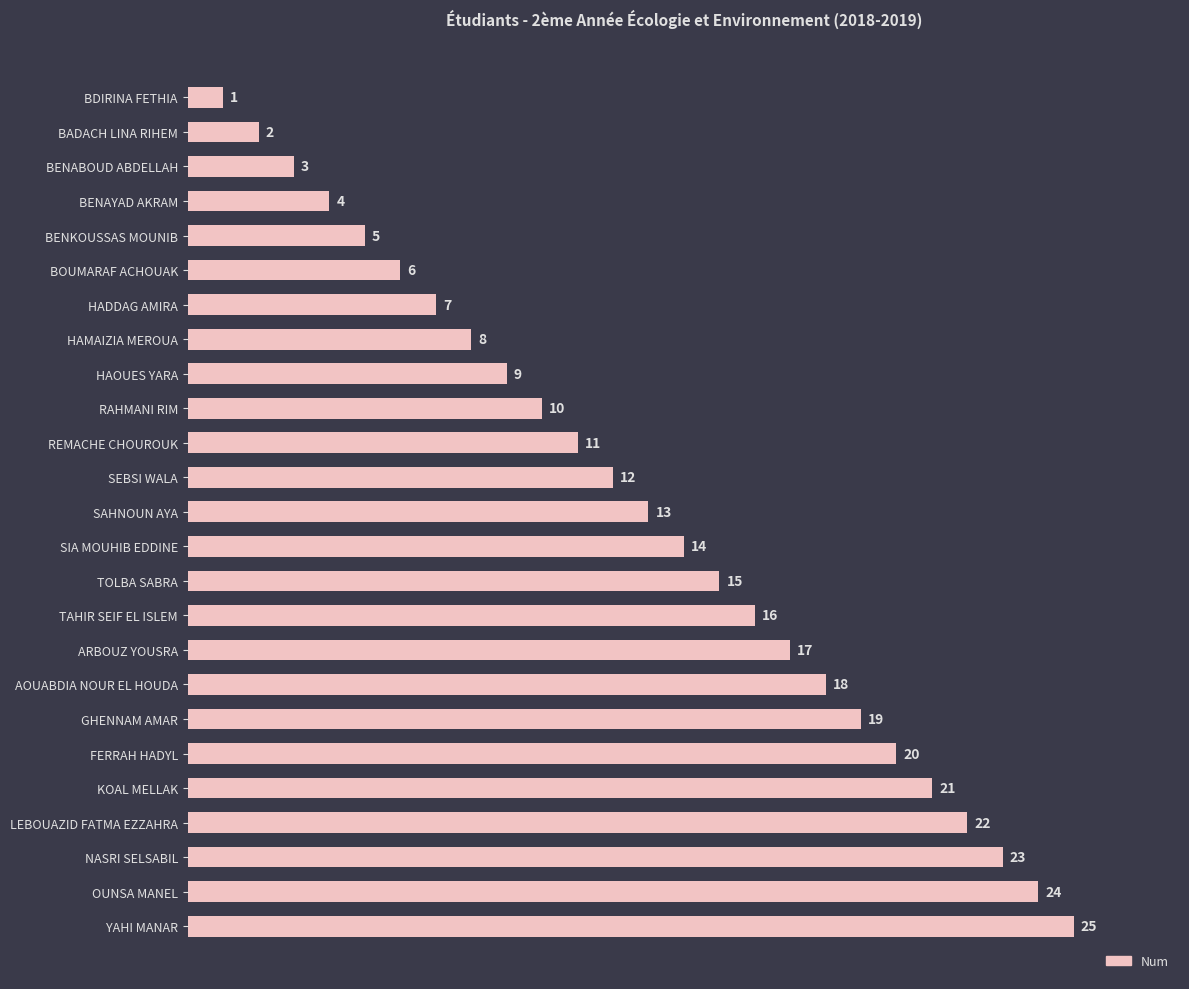

What is the difference between the maximum and second lowest values?

23